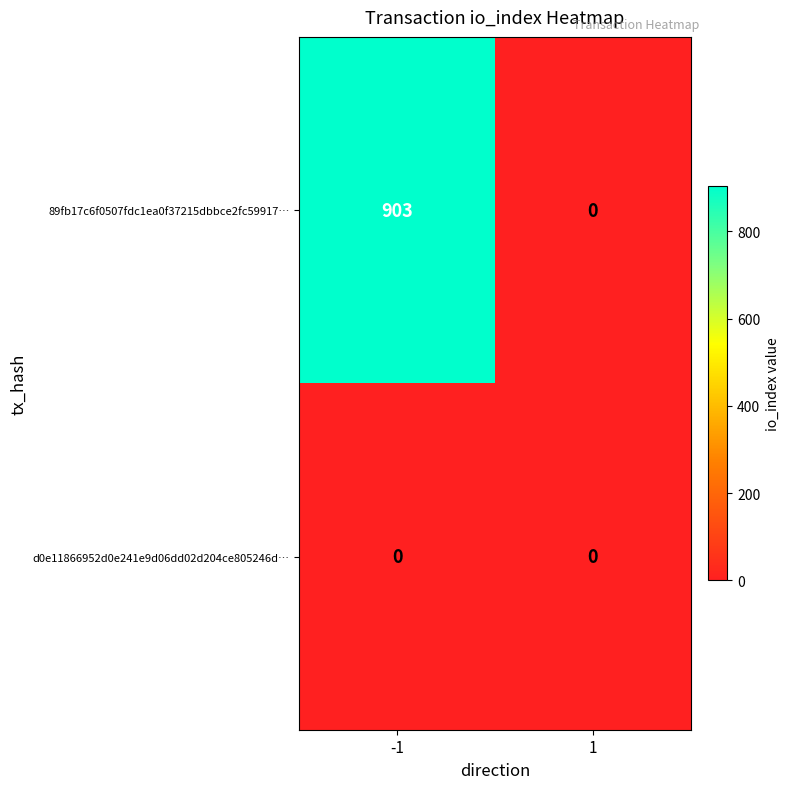

What is the highest value of the 89fb17c6f0507fdc1ea0f37215dbbce2fc59917… series?

903